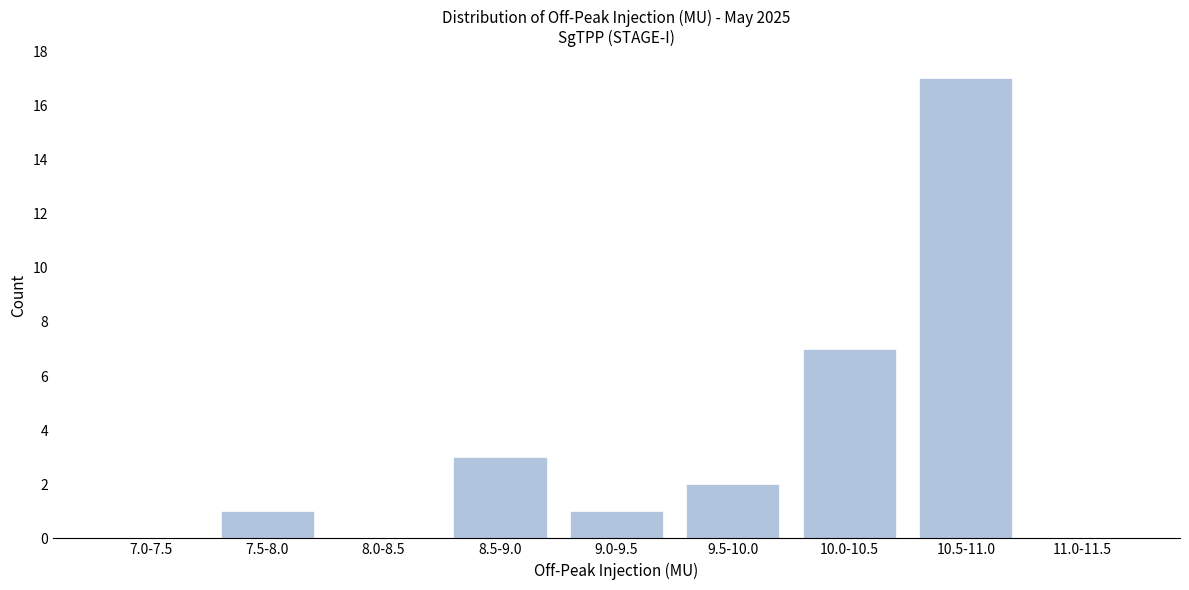

True or false: the data shows 2 at 9.5-10.0.

True